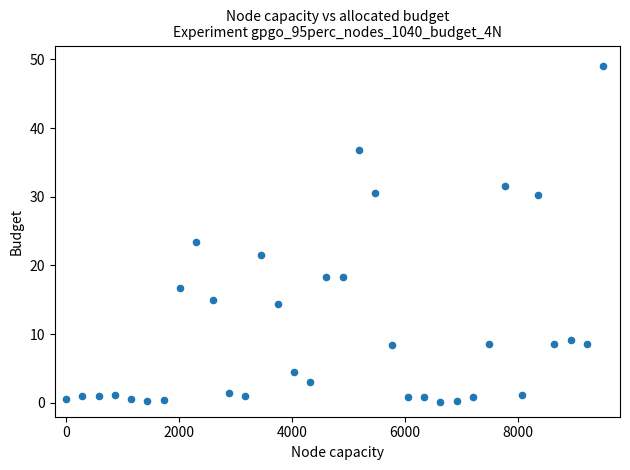

What is the range of X values (max minus min)?

9500.0